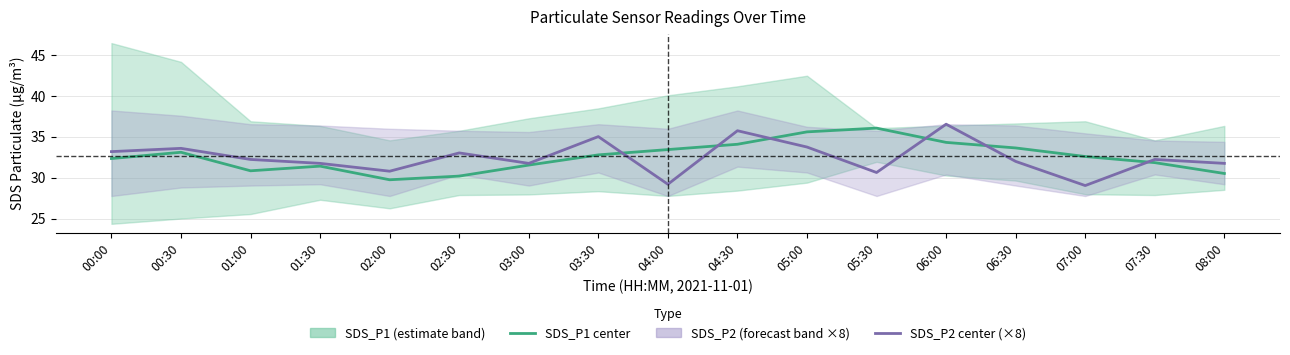

Where is the first local maximum for SDS_P2 center (×8)?

00:30